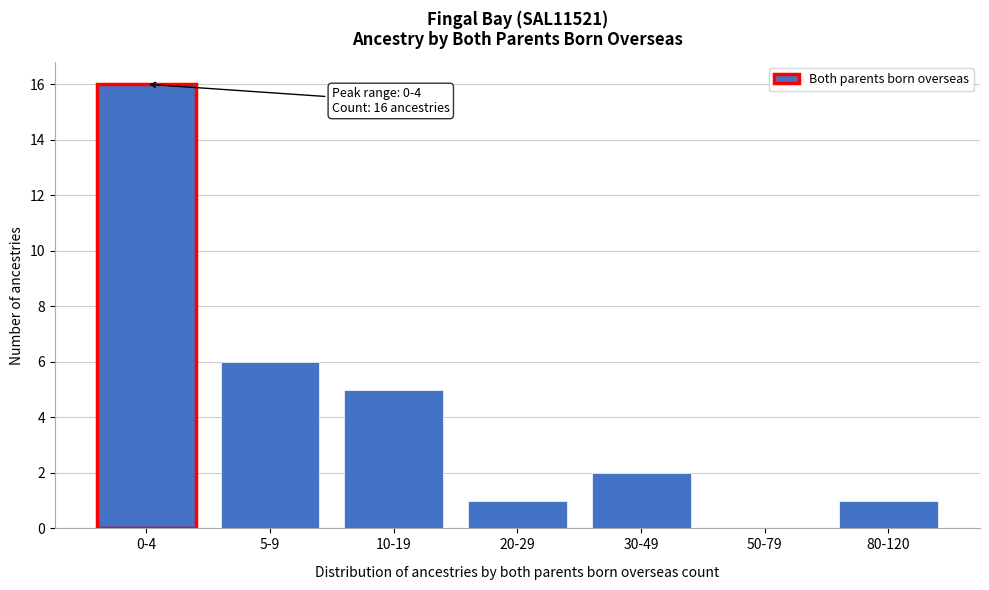

Reading left to right, list all the values displayed in this chart.

0-4=16	5-9=6	10-19=5	20-29=1	30-49=2	50-79=0	80-120=1